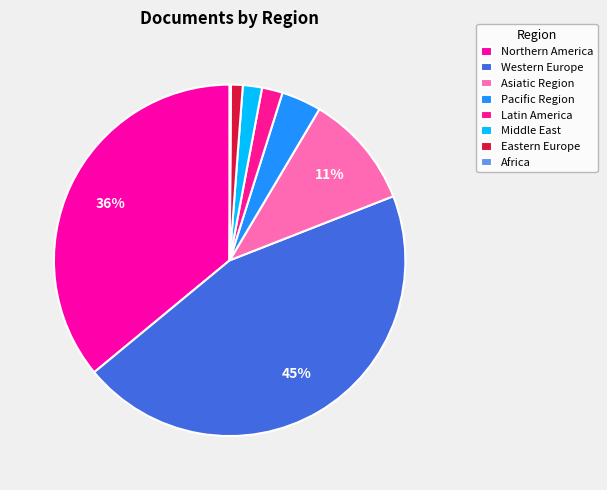

Which has a higher value, Western Europe or Middle East?

Western Europe